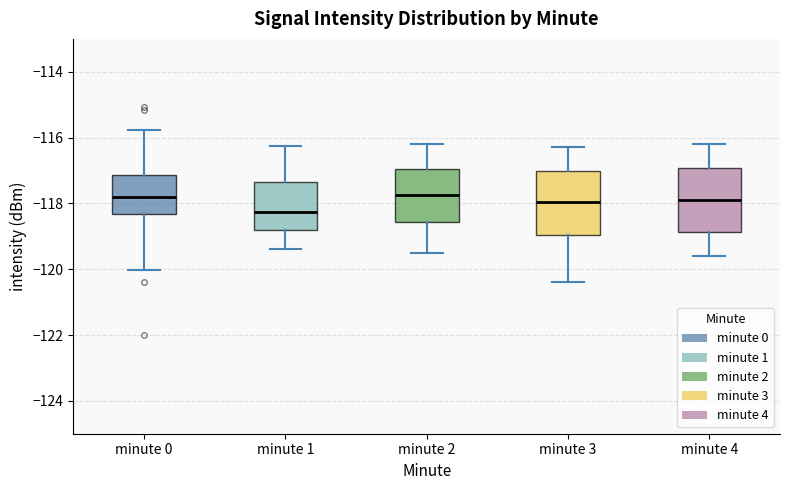

Reading left to right, transcribe this box plot: for each box, give where its median line is, the range the box spans, and where its two whiskers end, as read against the y-axis. The values are not printed on the chart, so give them approximately, as read against the axis.

minute 0: median -117.8, box -118.4 to -117.2, whiskers -120.0 to -115.8
minute 1: median -118.2, box -118.8 to -117.4, whiskers -119.4 to -116.2
minute 2: median -117.8, box -118.6 to -117.0, whiskers -119.4 to -116.2
minute 3: median -118.0, box -119.0 to -117.0, whiskers -120.4 to -116.2
minute 4: median -117.8, box -118.8 to -117.0, whiskers -119.6 to -116.2